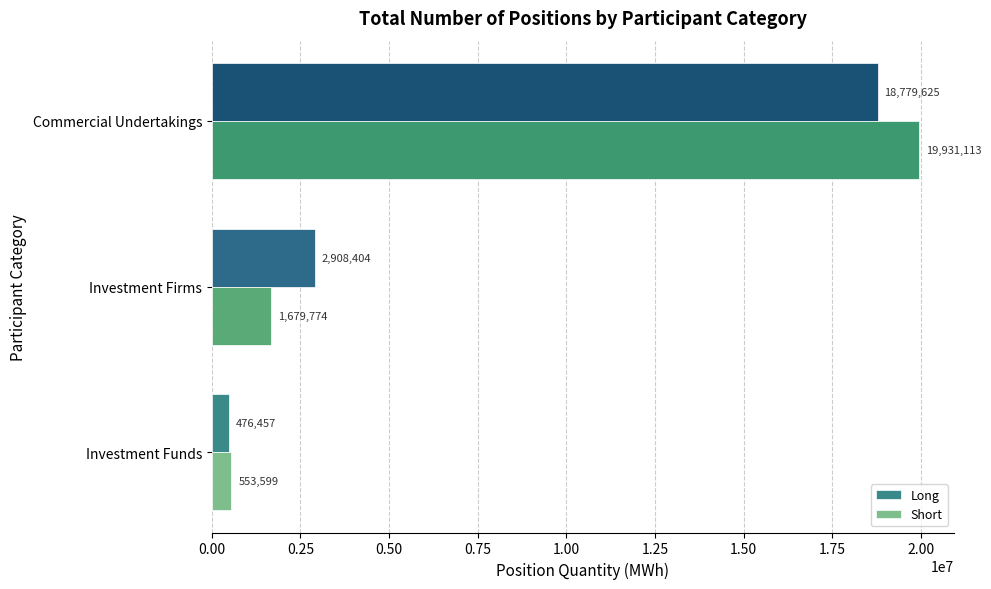

At Investment Funds, list the series in order from smallest to largest.

Long, Short